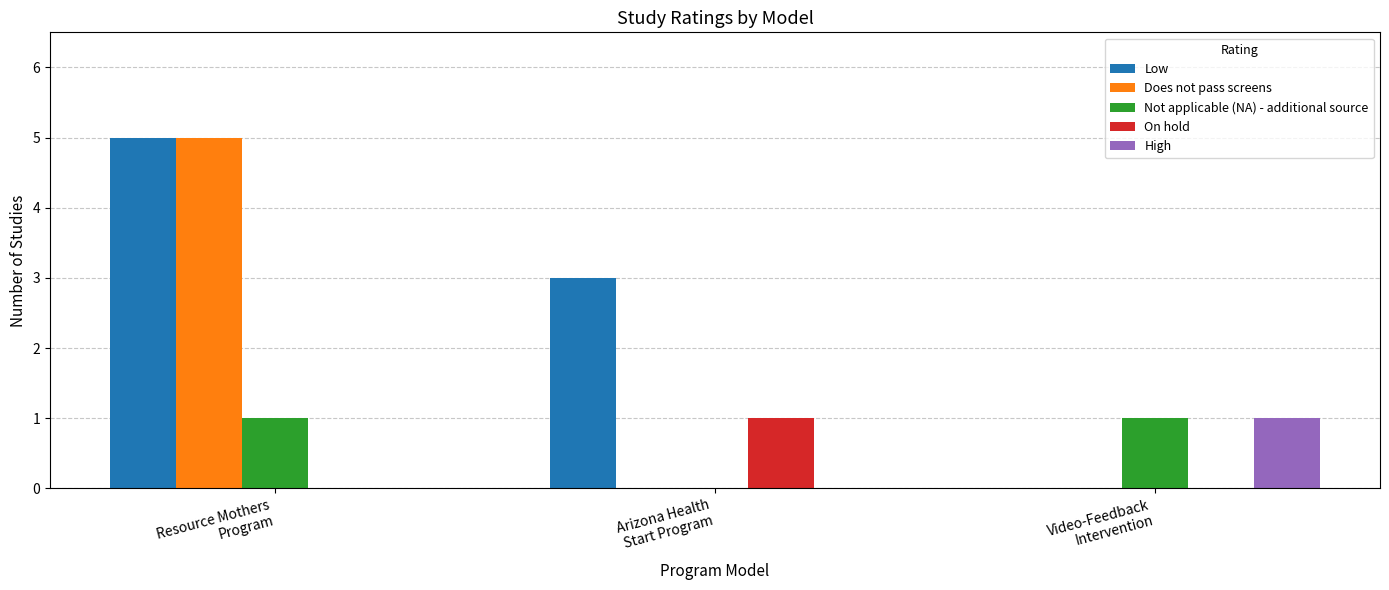

How many values in Not applicable (NA) - additional source are above zero?

2